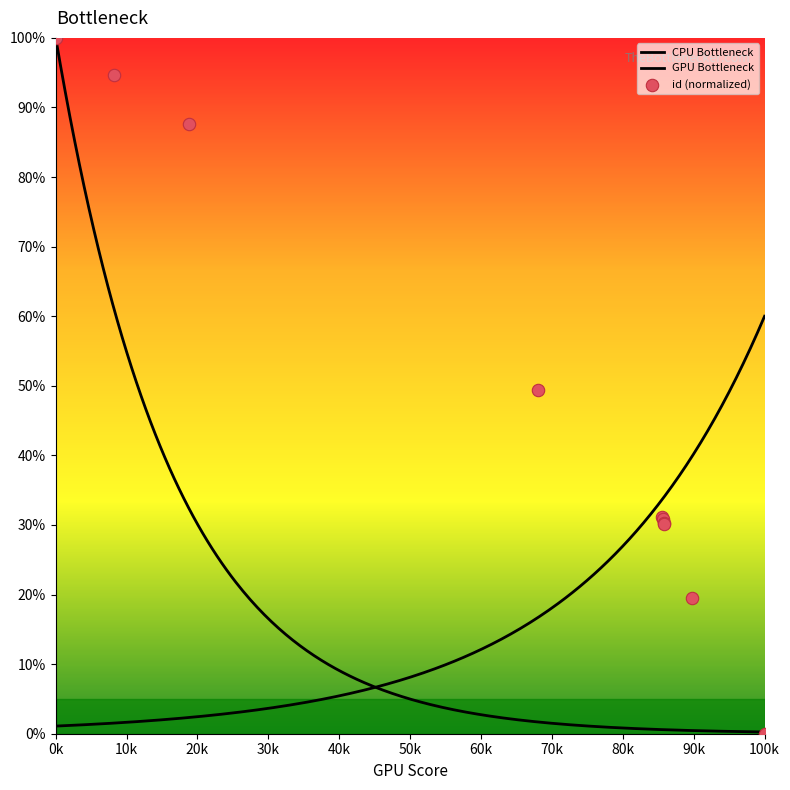

Approximately how many times larger is the value at 6982 compared to 7407?

1.6